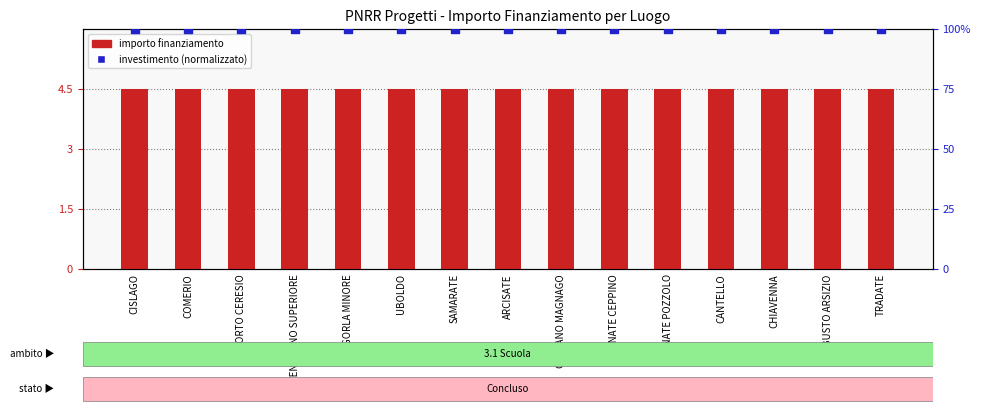

Which series reaches the minimum Y coordinate?

importo finanziamento